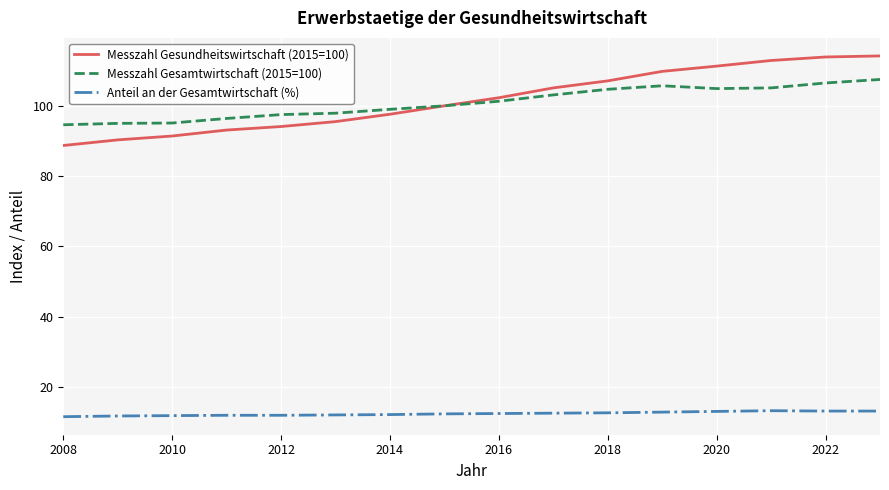

True or false: Messzahl Gesamtwirtschaft (2015=100) and Anteil an der Gesamtwirtschaft (%) cross at least once.

False